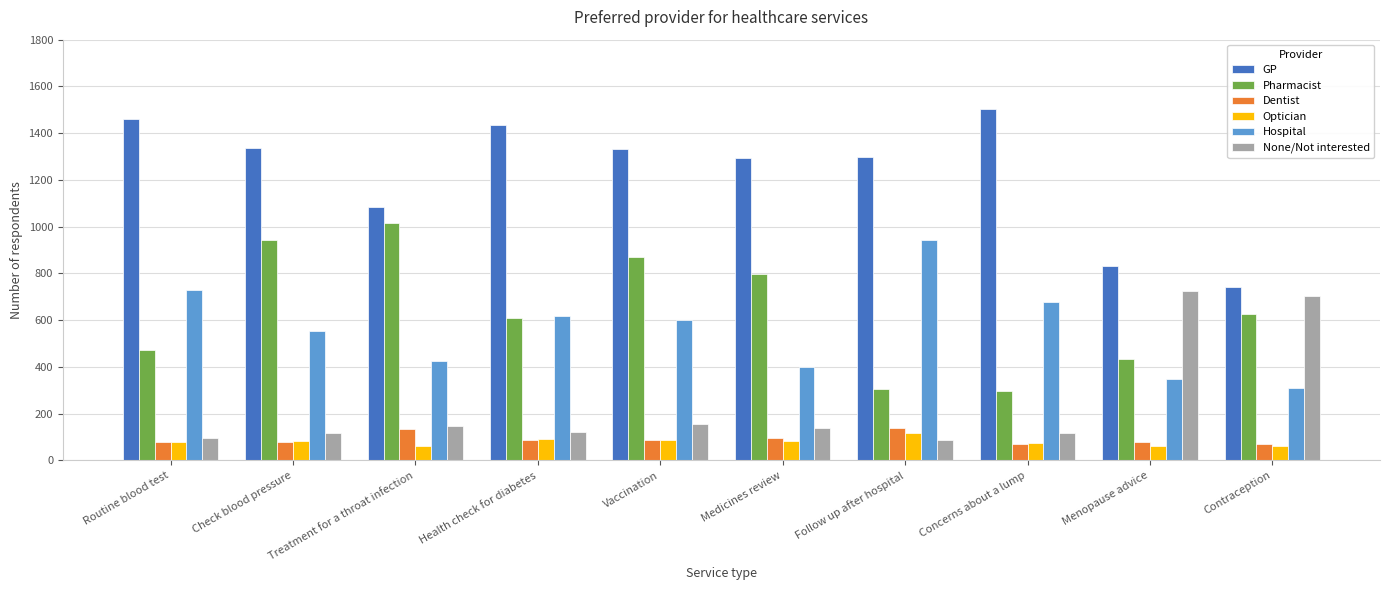

Is the value of GP at Contraception greater than the value of Optician at Concerns about a lump?

Yes